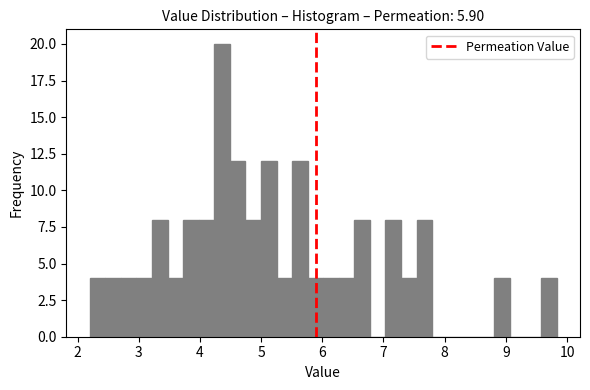

Around what value on the x-axis is the tallest bar? Give the approximate position of its centre, as read against the axis.

4.4